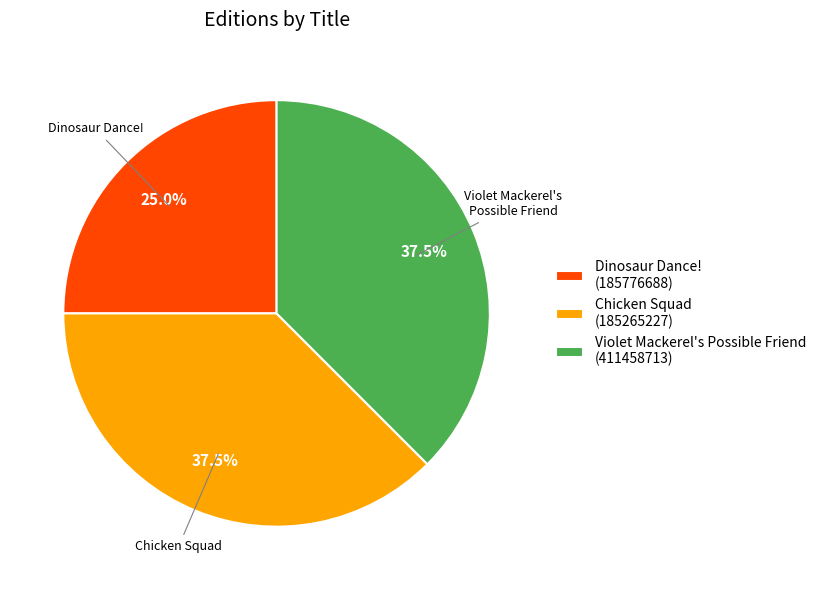

What is the total percentage of Dinosaur Dance! (185776688) and Chicken Squad (185265227)?

62.5%